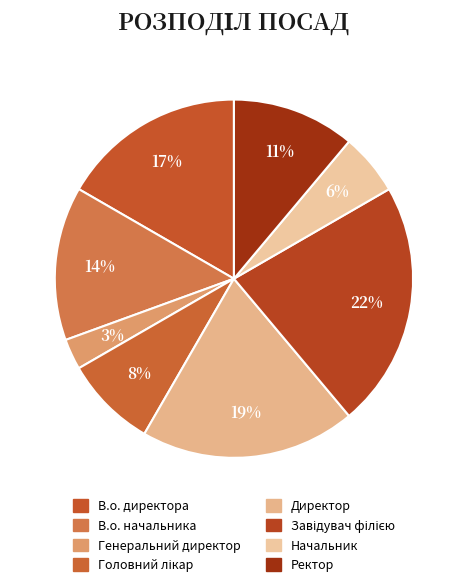

How many slices are in this pie chart?

8